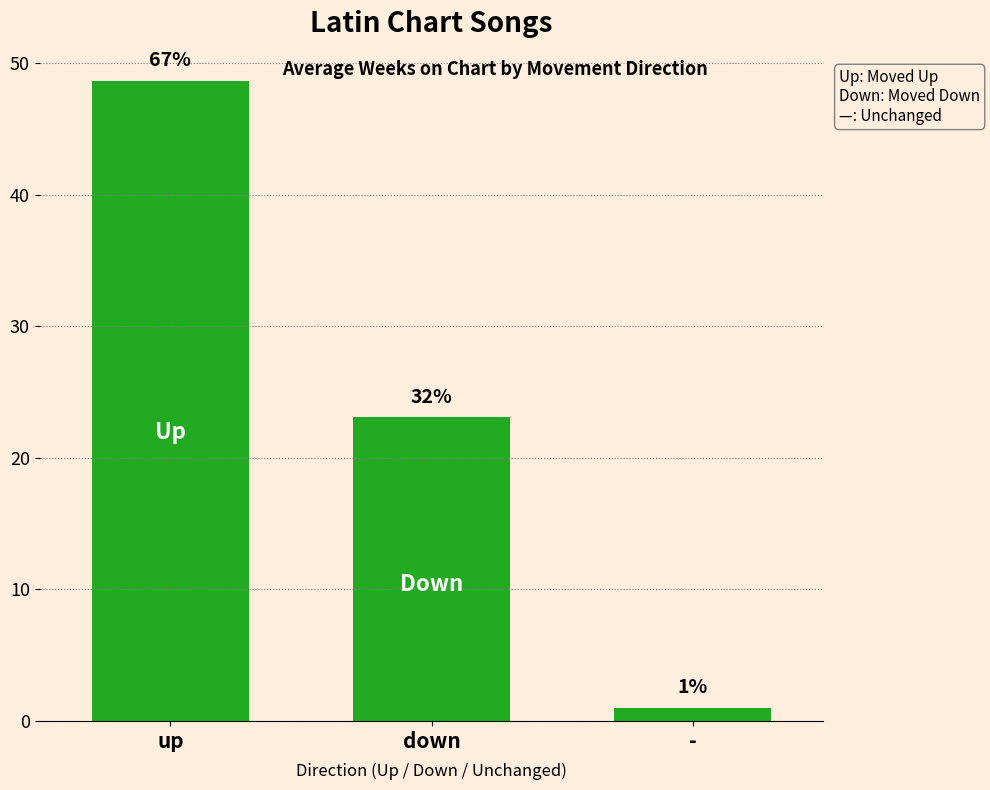

Where does the data first go above 23?

up